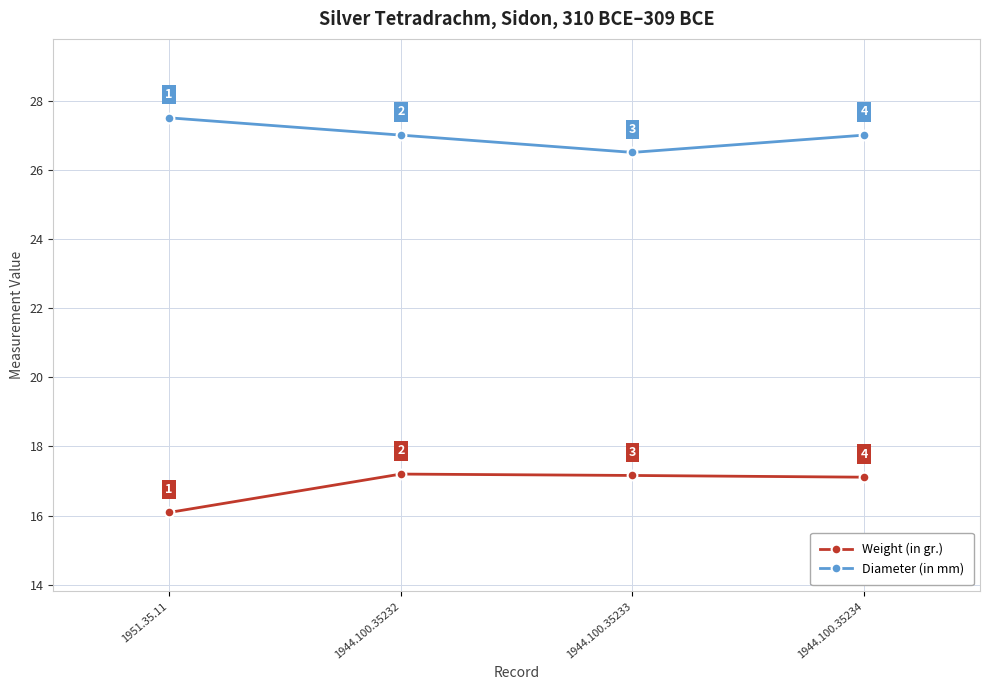

What is the difference between the second highest and minimum values in the Weight (in gr.) series?

1.1